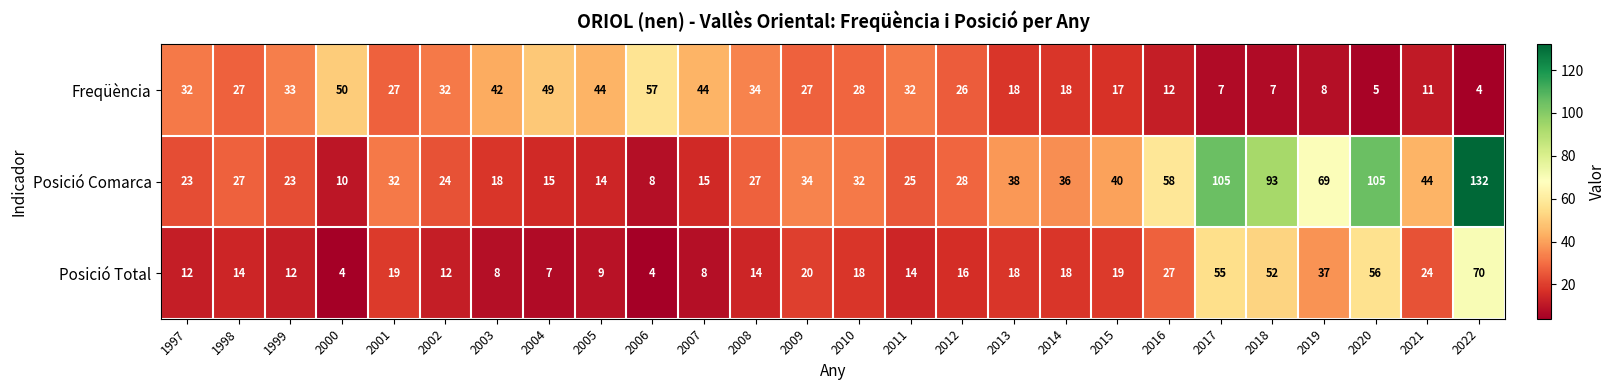

Which series has the largest total across all categories?

Posició Comarca